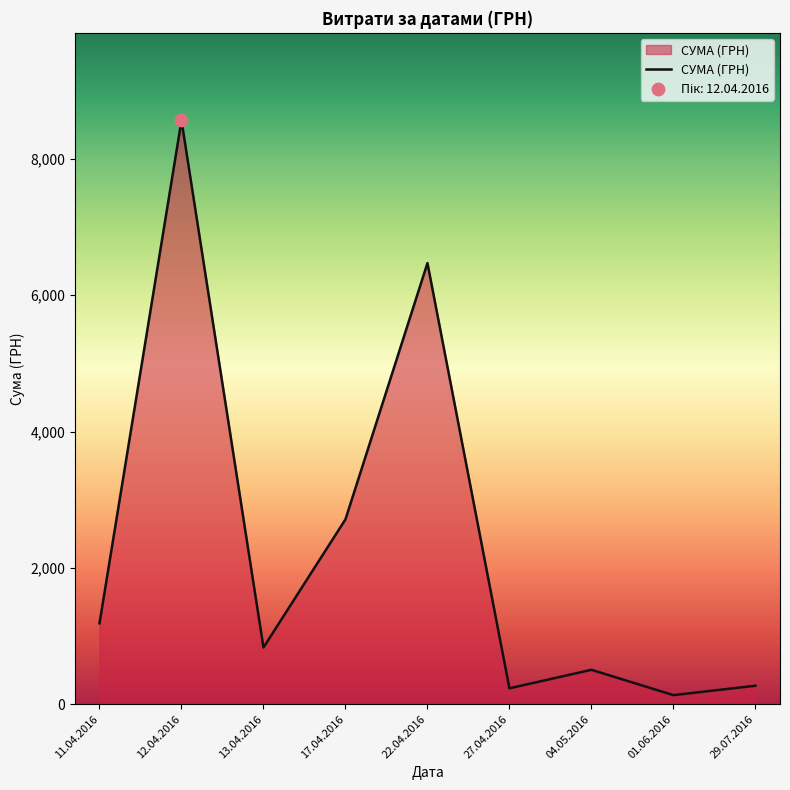

Between 12.04.2016 and 22.04.2016, which is larger?

12.04.2016